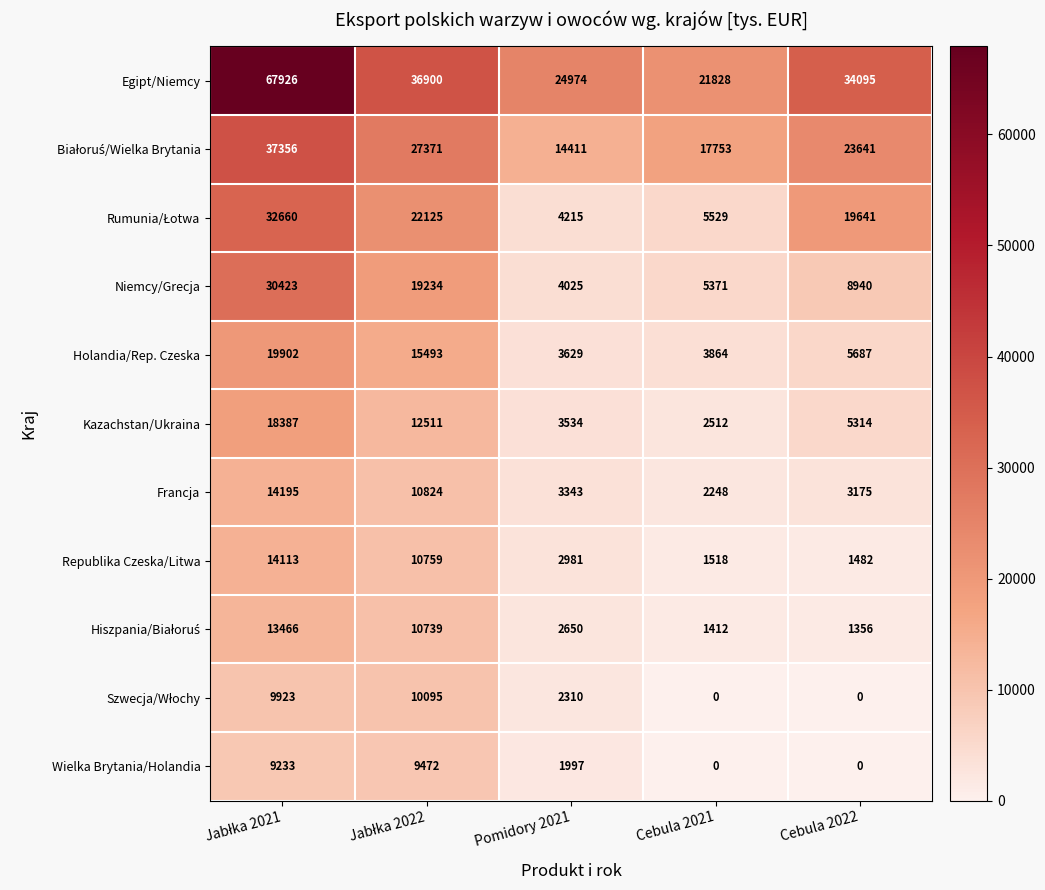

Which series has the widest spread of values?

Egipt/Niemcy